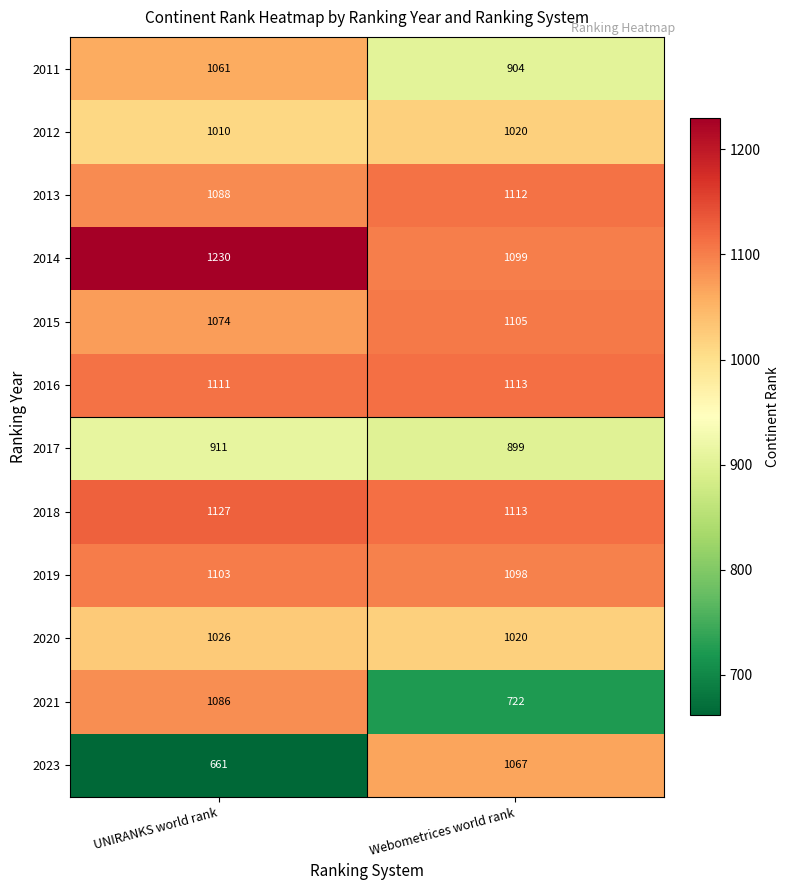

Which series changed the most between UNIRANKS world rank and Webometrices world rank?

2023